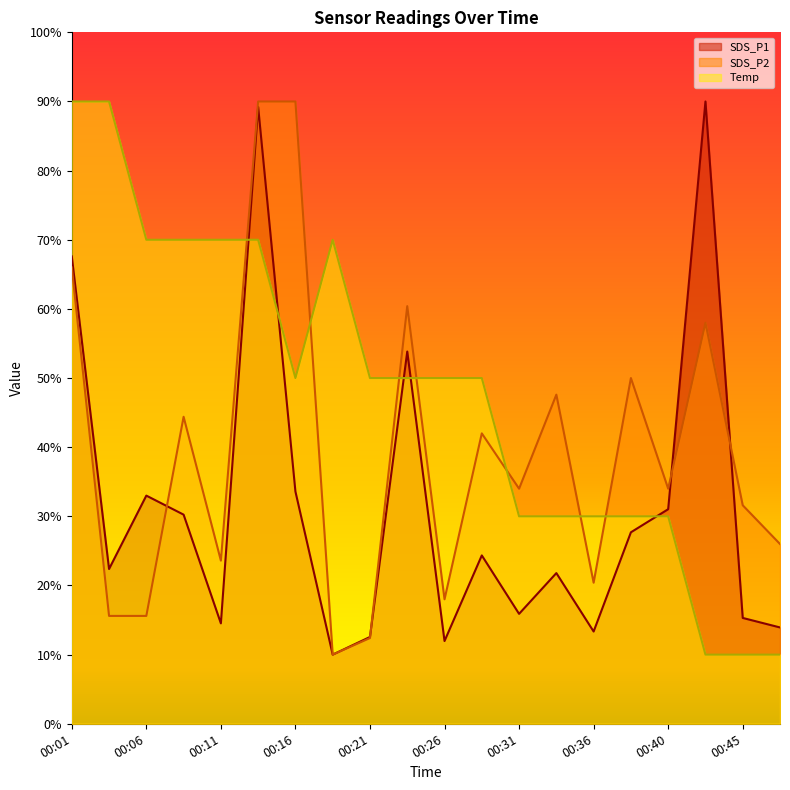

At which category is the sum across all series the highest?

00:14